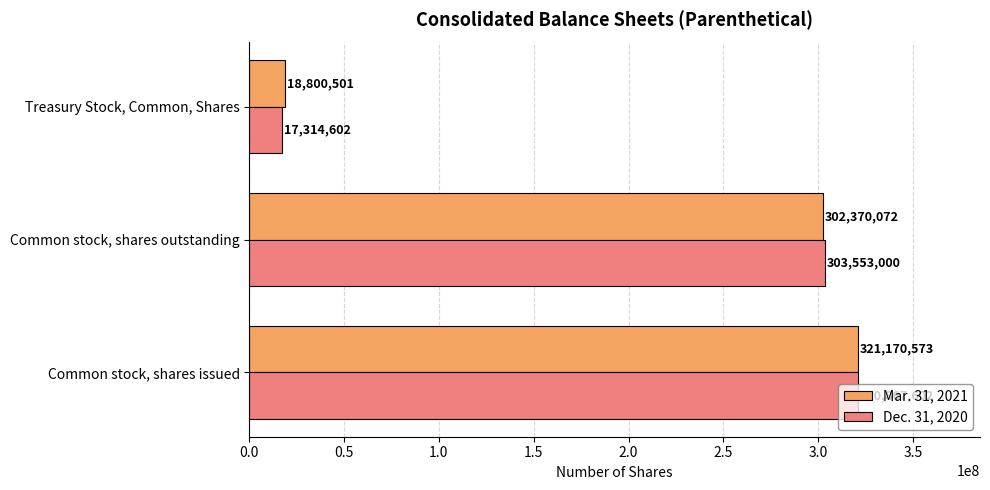

At how many categories does at least one series exceed 74150342?

2